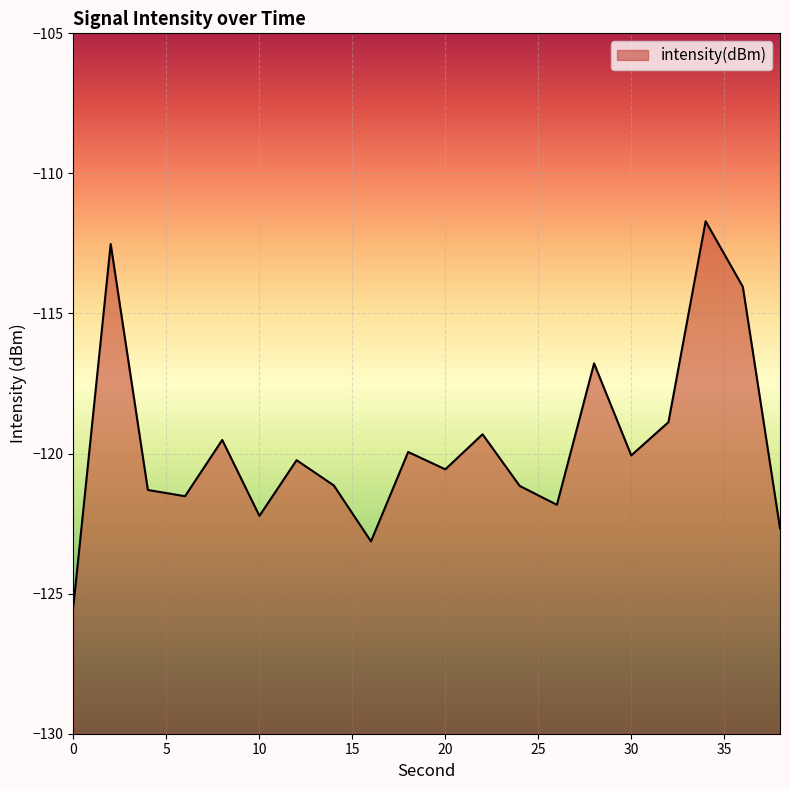

How many data points does each series have?

20